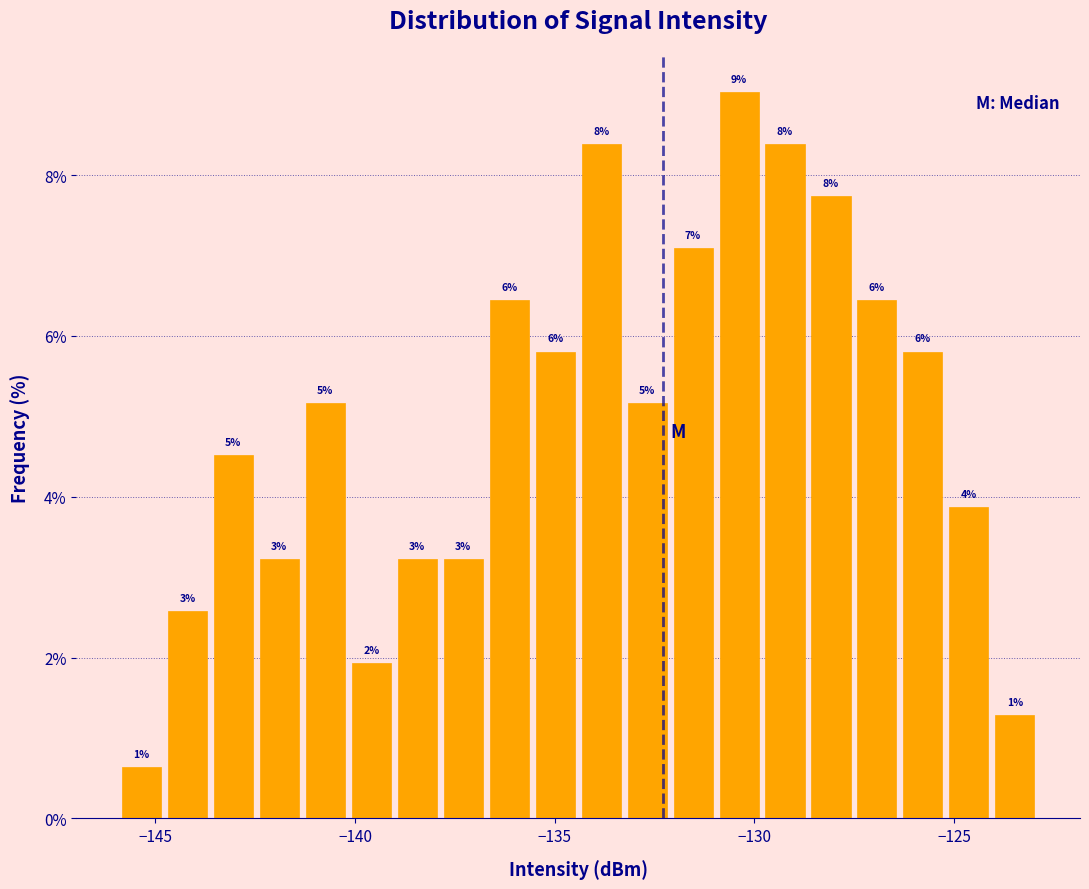

Read against the x-axis, roughly where is the centre of the tallest bar?

-130.5